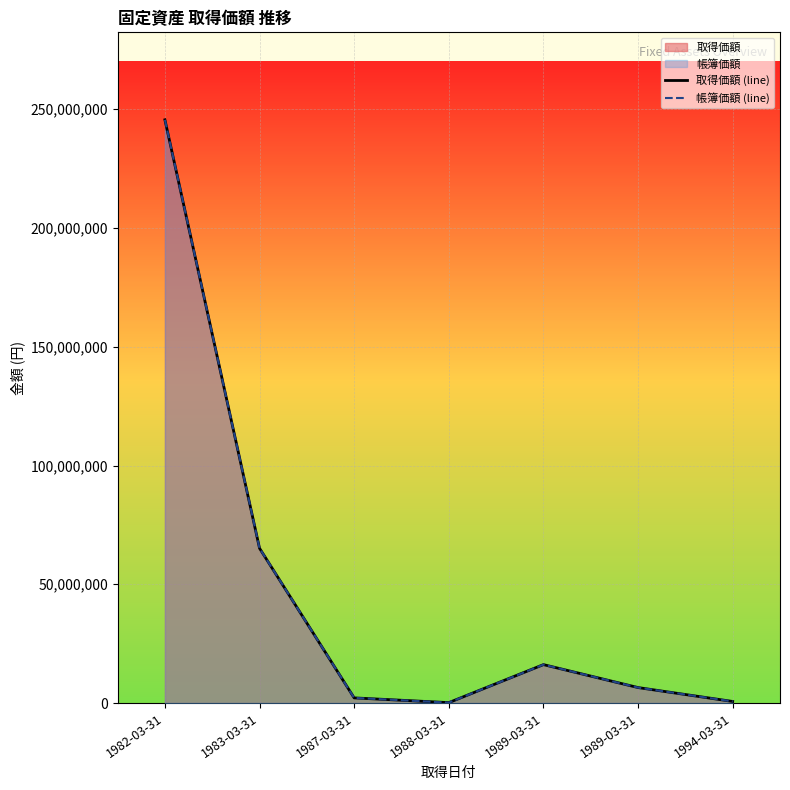

List the series in order of their peak value, lowest first.

取得価額 (line), 帳簿価額 (line)